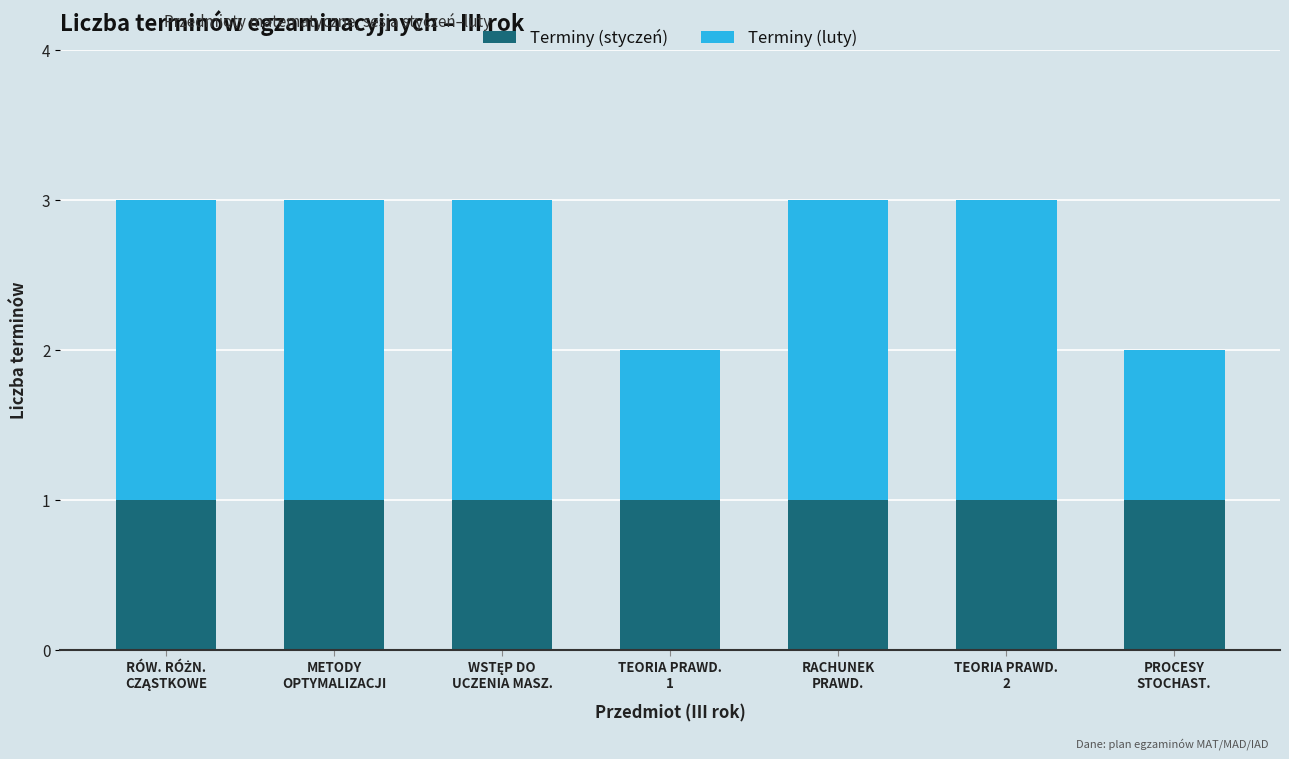

Reading right to left, transcribe the values for Terminy (styczeń).

1	1	1	1	1	1	1